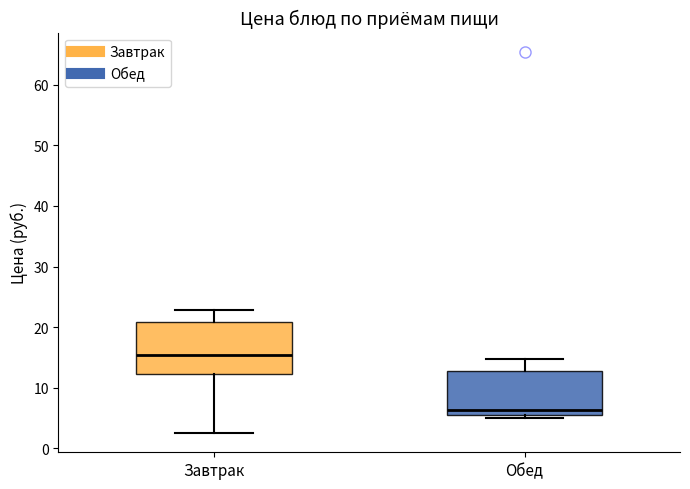

Reading left to right, read every box against the y-axis: the position of its median line, the range the box covers, and the ends of its whiskers. The values are not printed on the chart, so give them approximately, as read against the axis.

Завтрак: median 15, box 12 to 21, whiskers 3 to 23
Обед: median 6 (just above the box's lower edge), box 6 to 13, whiskers 5 to 15